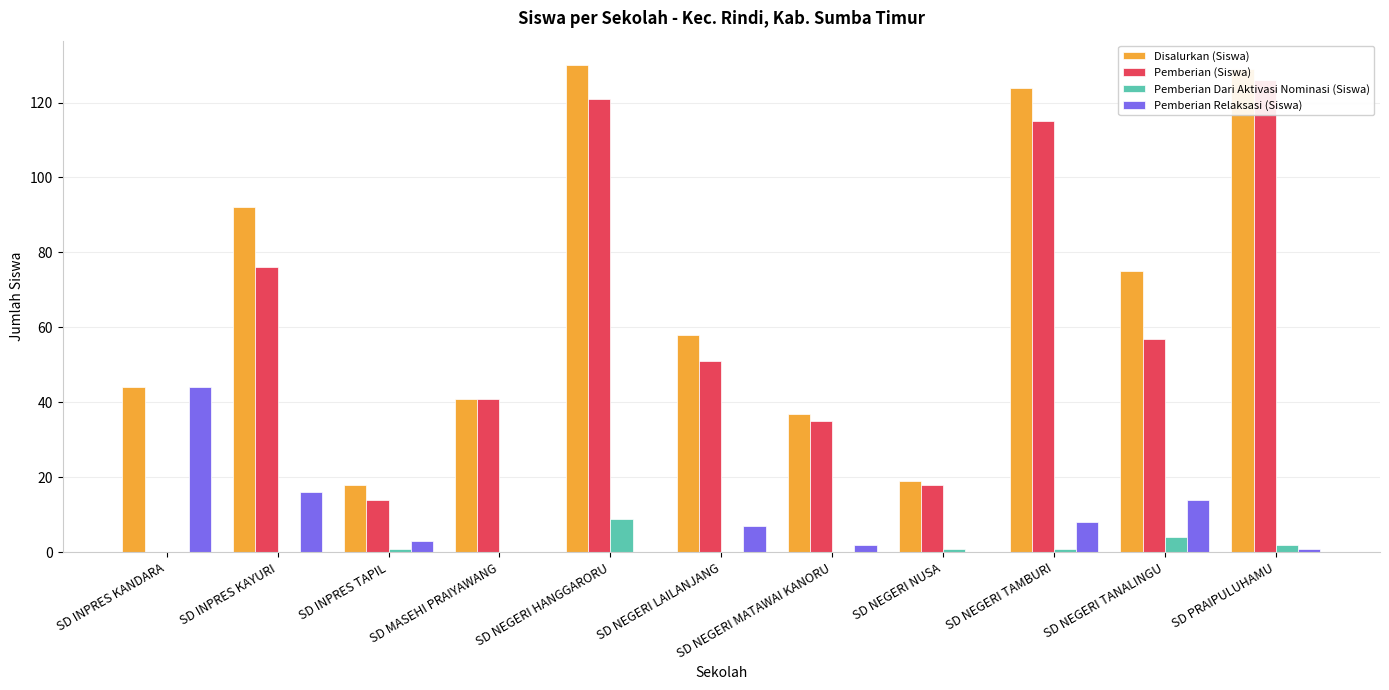

What is the difference between the highest and lowest values at SD NEGERI LAILANJANG?

58